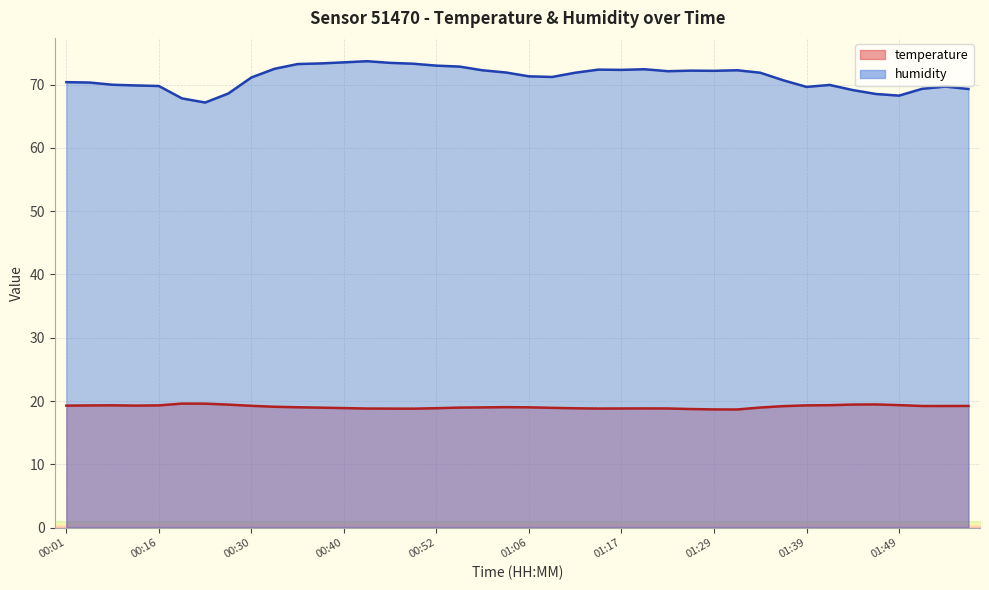

Is the value of humidity at 01:17 greater than the value of temperature at 01:31?

Yes